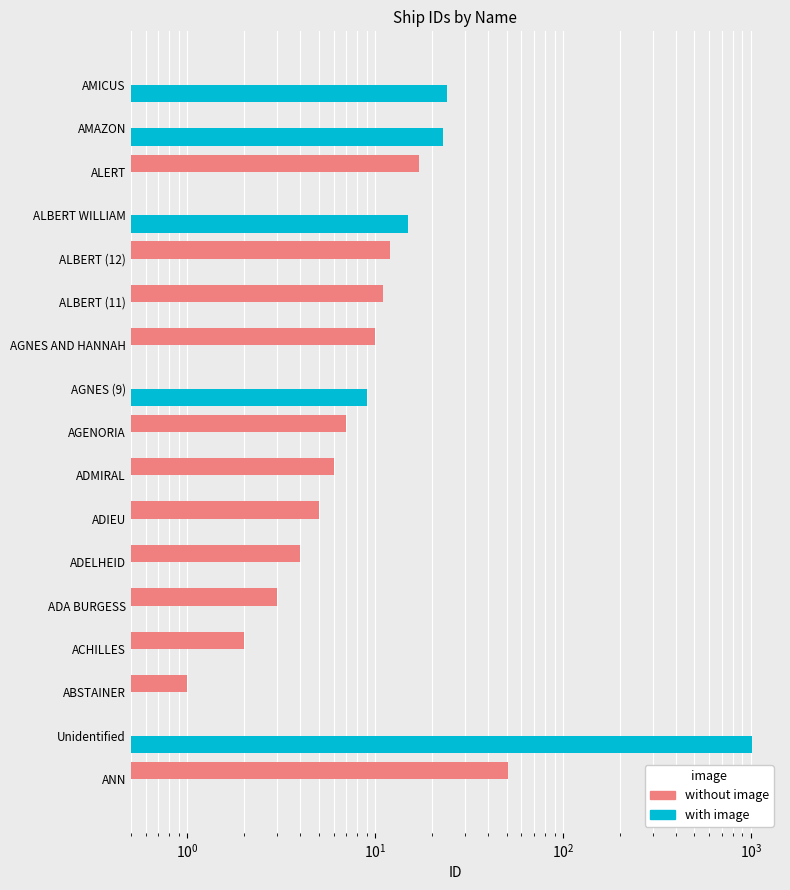

Does the chart contain stacked bars?

No